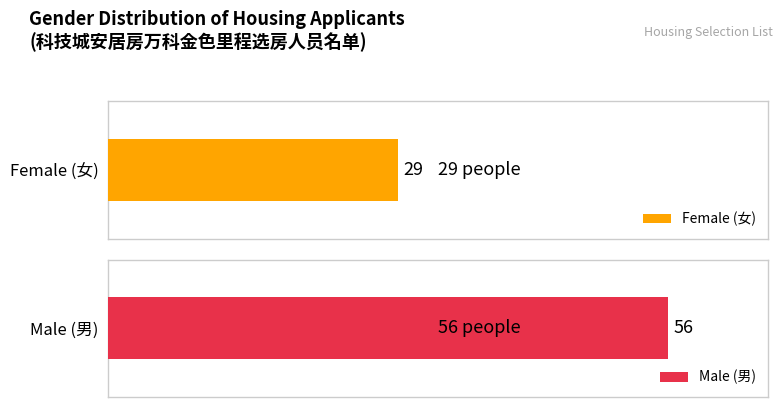

Rank the categories by 男 value from lowest to highest.

女, 男